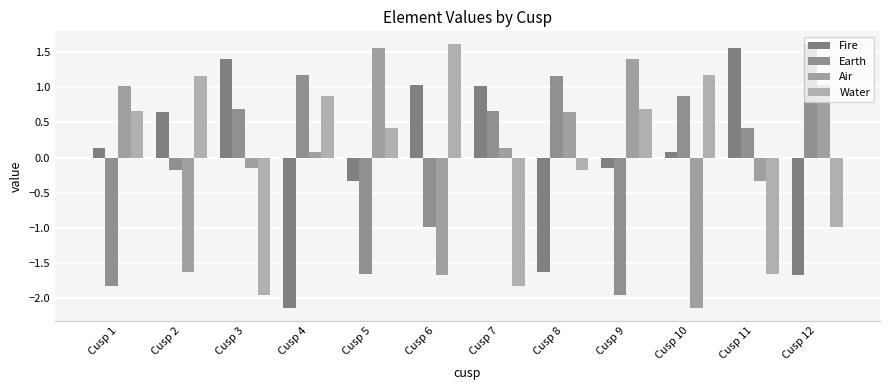

Where does the Earth series first go above 0?

Cusp 3